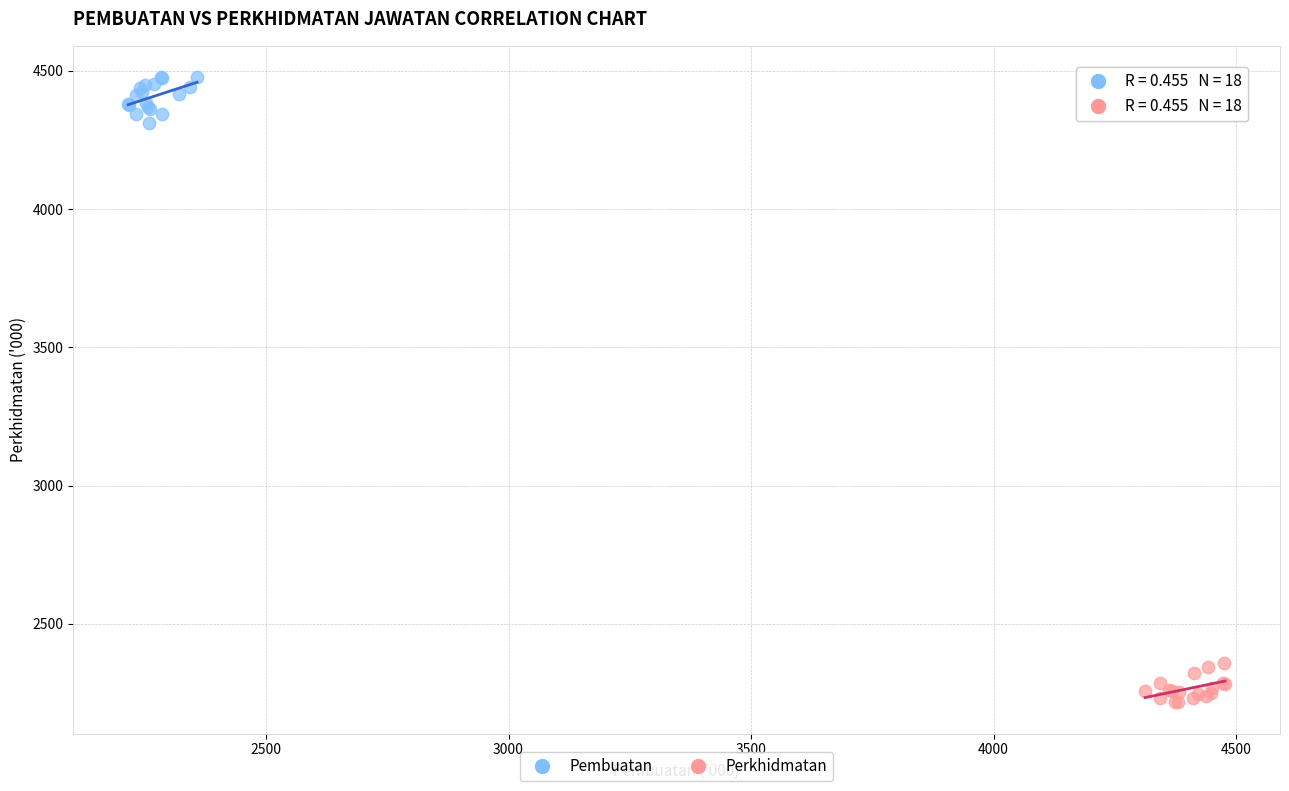

Which series reaches the maximum Y coordinate?

Pembuatan